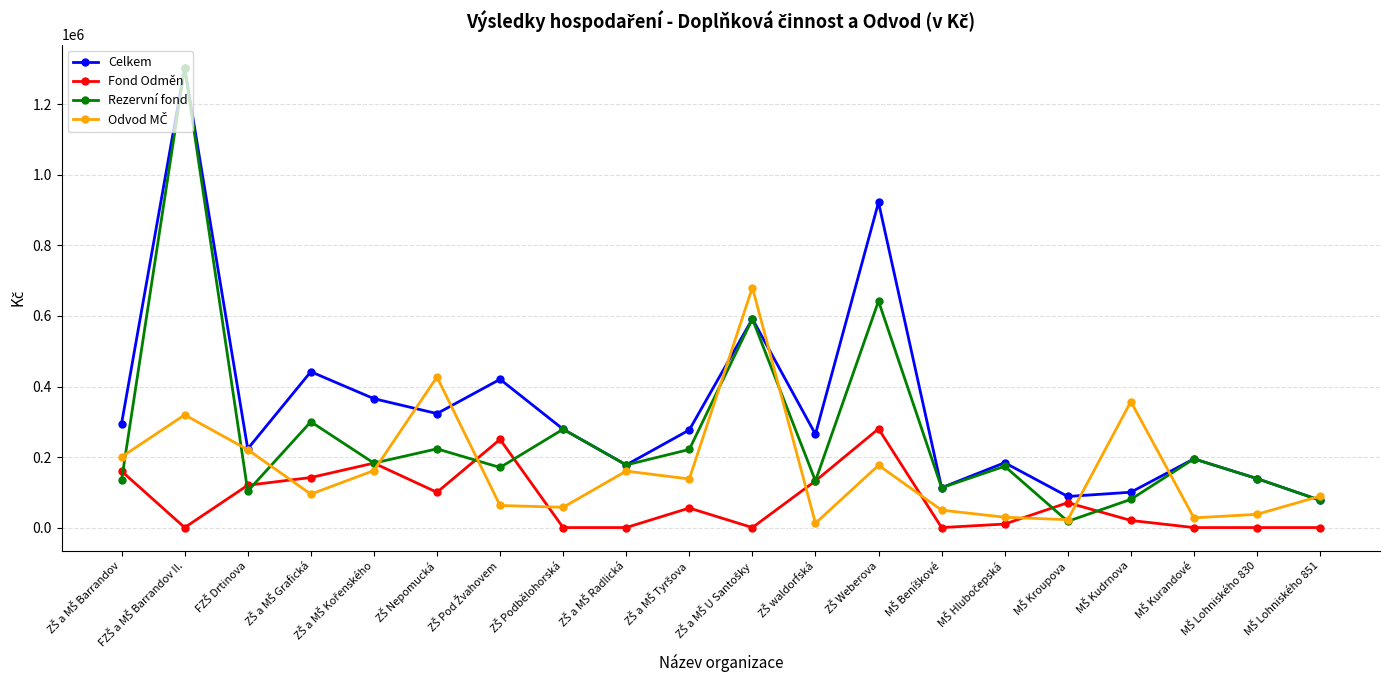

Which series has the largest range (max minus min)?

Rezervní fond